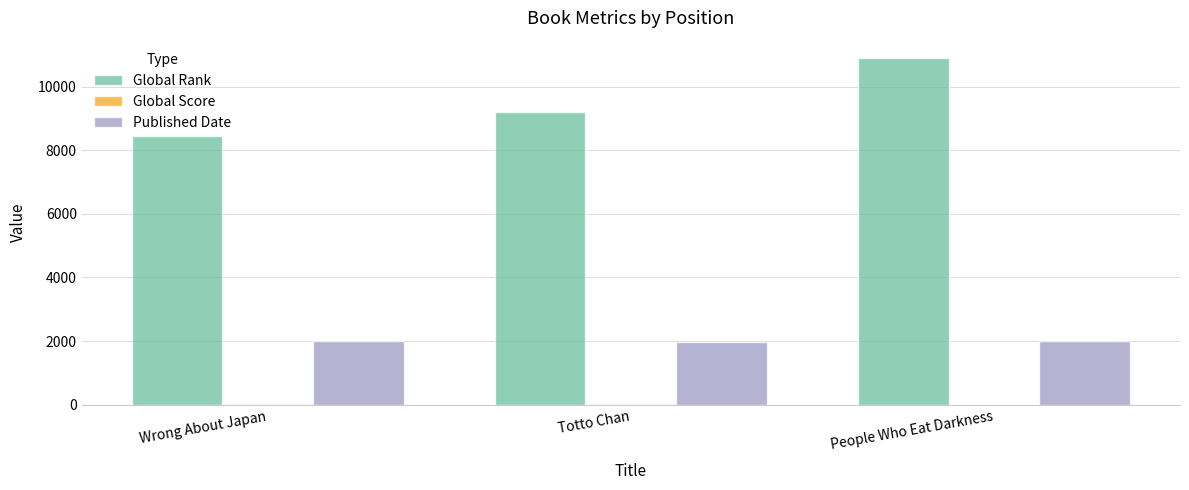

The Published Date series shows 1094 at Totto Chan. True or false?

False